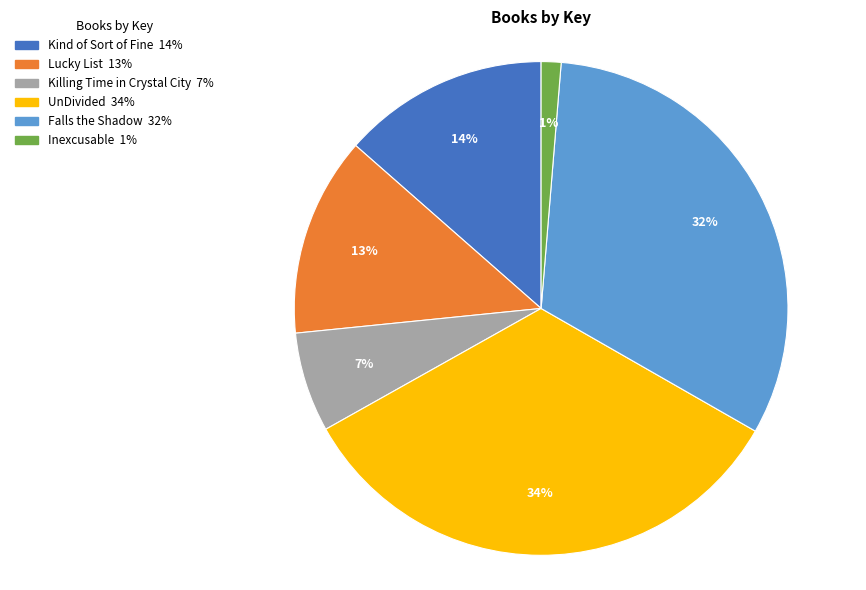

To the nearest percent, what portion does Inexcusable represent?

1%